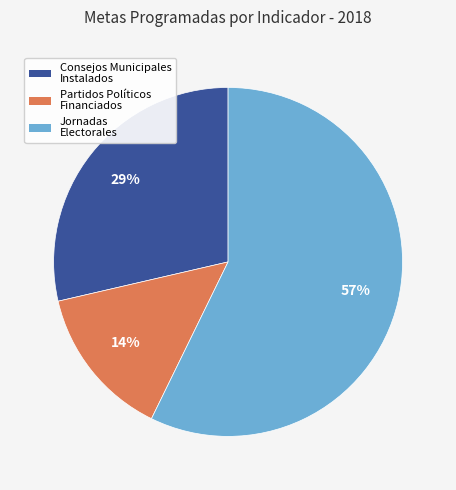

To the nearest percent, what is the average slice percentage?

33%